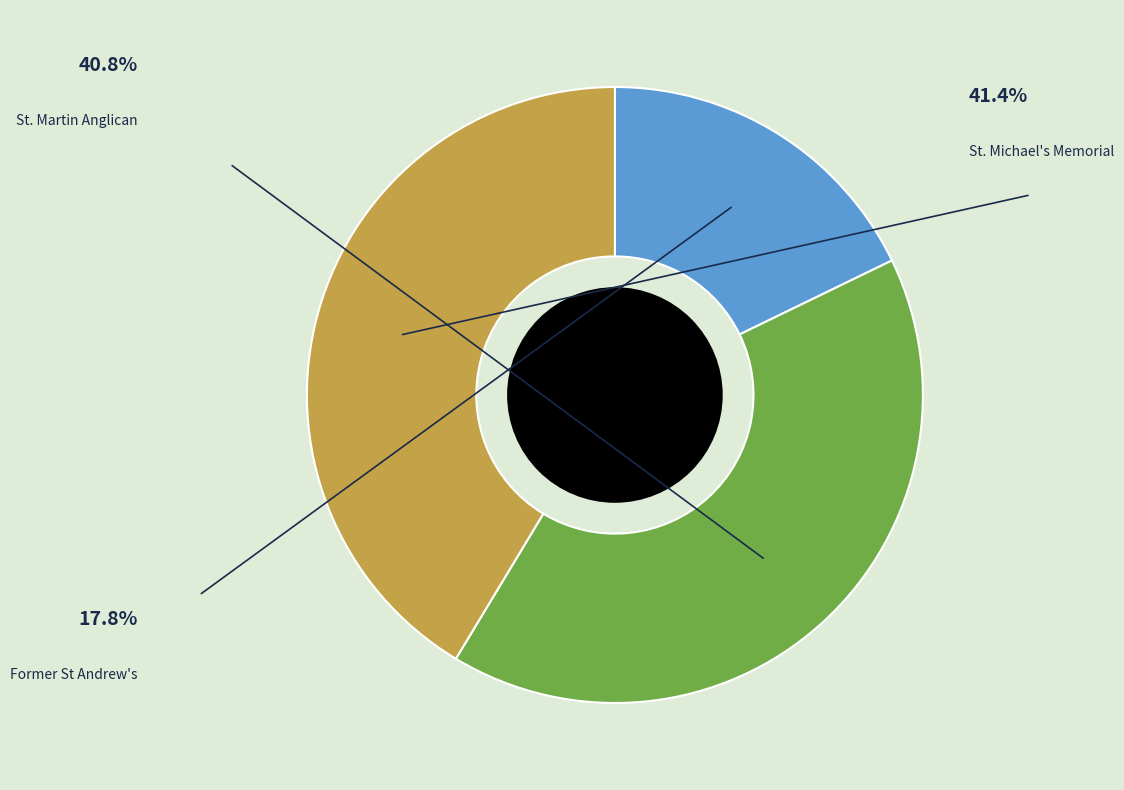

Is there a majority slice in this chart?

No